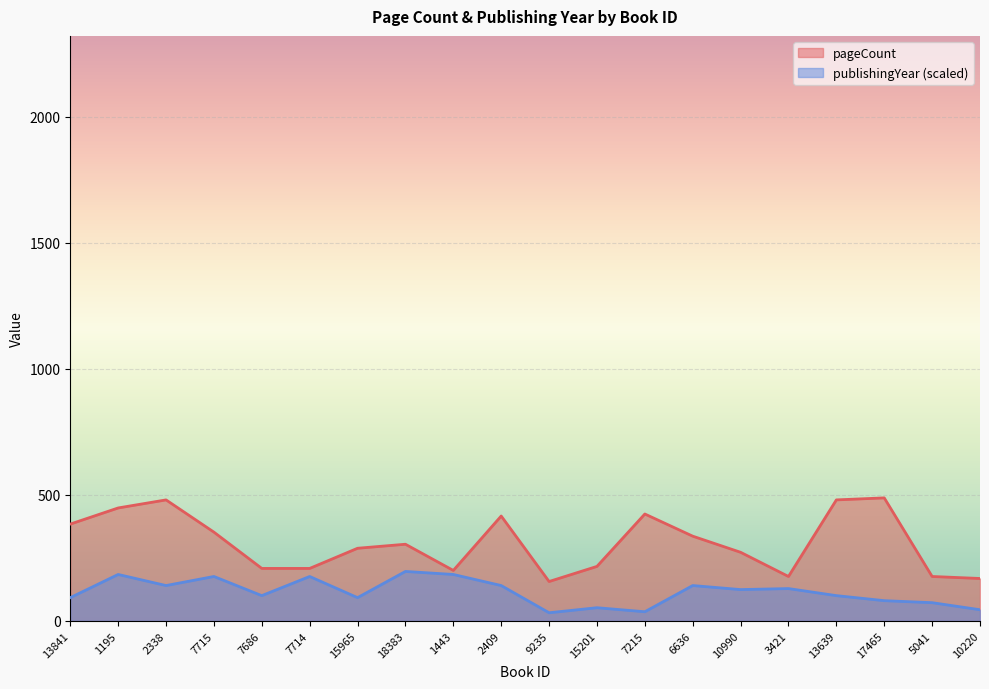

What is the spread (max minus min) of values at 7714?

32